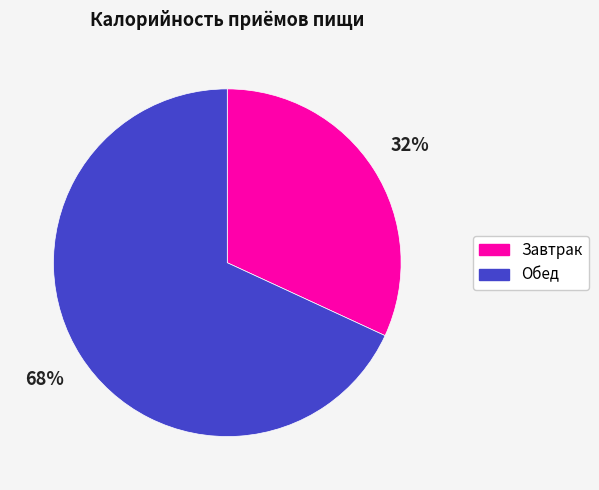

To the nearest percent, what is the difference between the largest and smallest slice percentages?

36%